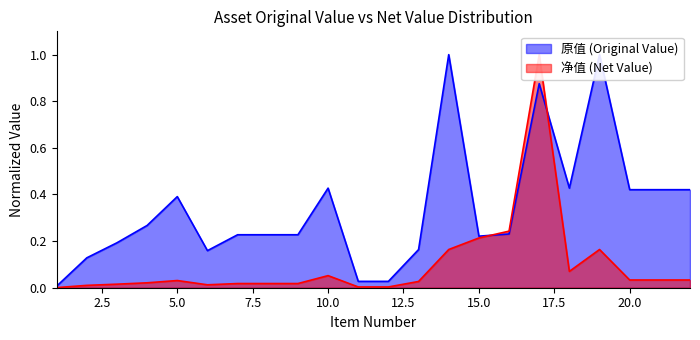

At which category is the sum across all series the highest?

17